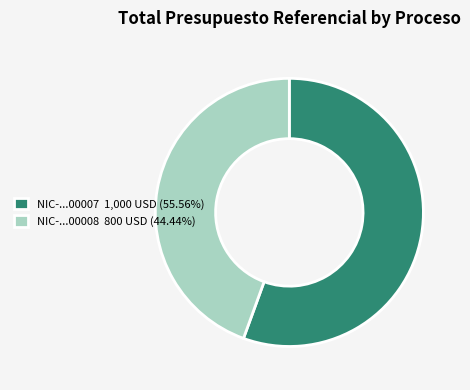

How many slices are in this pie chart?

2